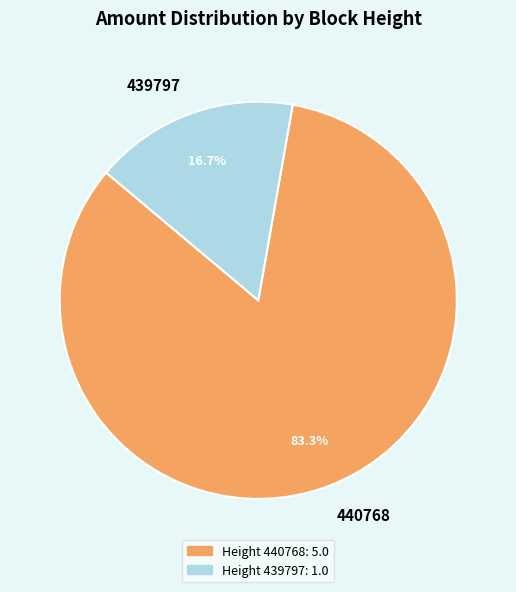

Combined, do 440768 and 439797 account for over 50%?

Yes